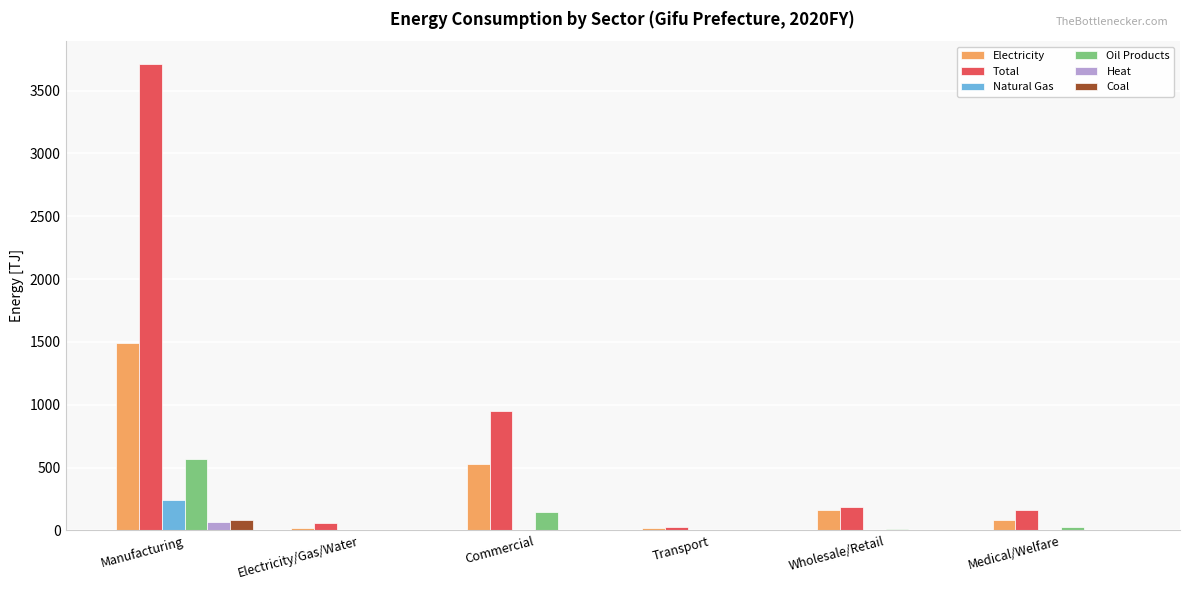

True or false: Total has a value of 187.3 at Wholesale/Retail.

True